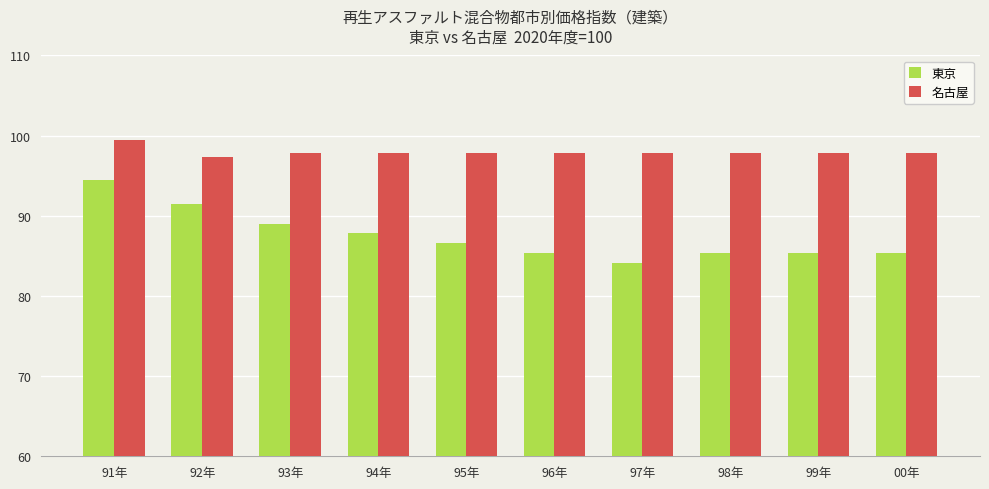

Reading left to right, what are all the values shown in this chart?

東京: 91年=94.5	92年=91.5	93年=89.0	94年=87.8	95年=86.6	96年=85.4	97年=84.1	98年=85.4	99年=85.4	00年=85.4
名古屋: 91年=99.5	92年=97.3	93年=97.8	94年=97.8	95年=97.8	96年=97.8	97年=97.8	98年=97.8	99年=97.8	00年=97.8